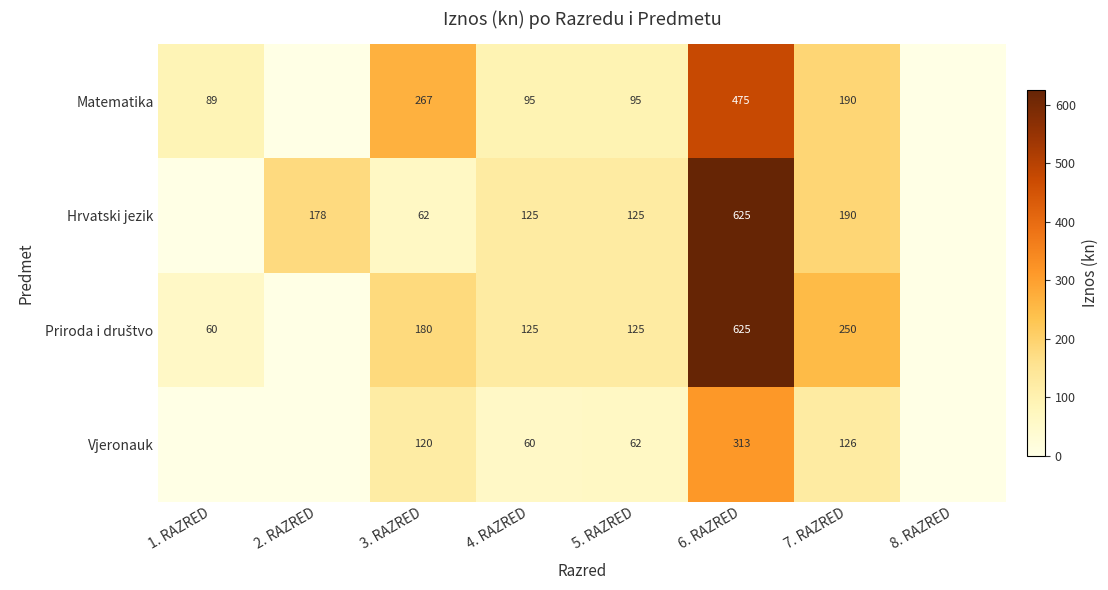

What is the difference between the highest and lowest values at 1. RAZRED?

89.0